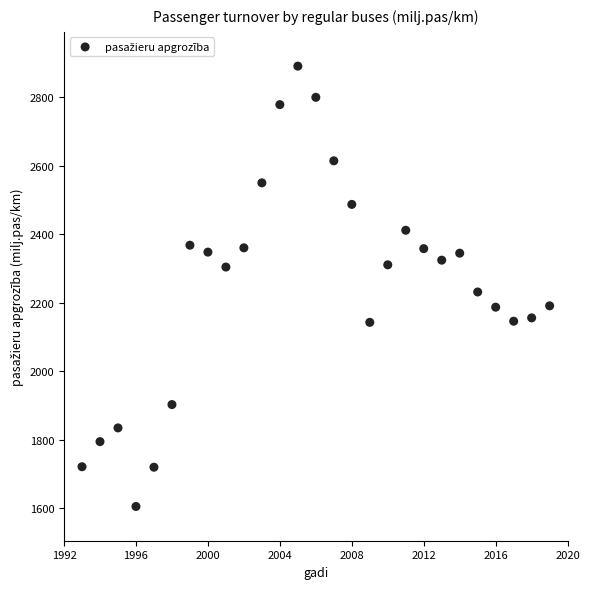

What is the range of X values (max minus min)?

26.0